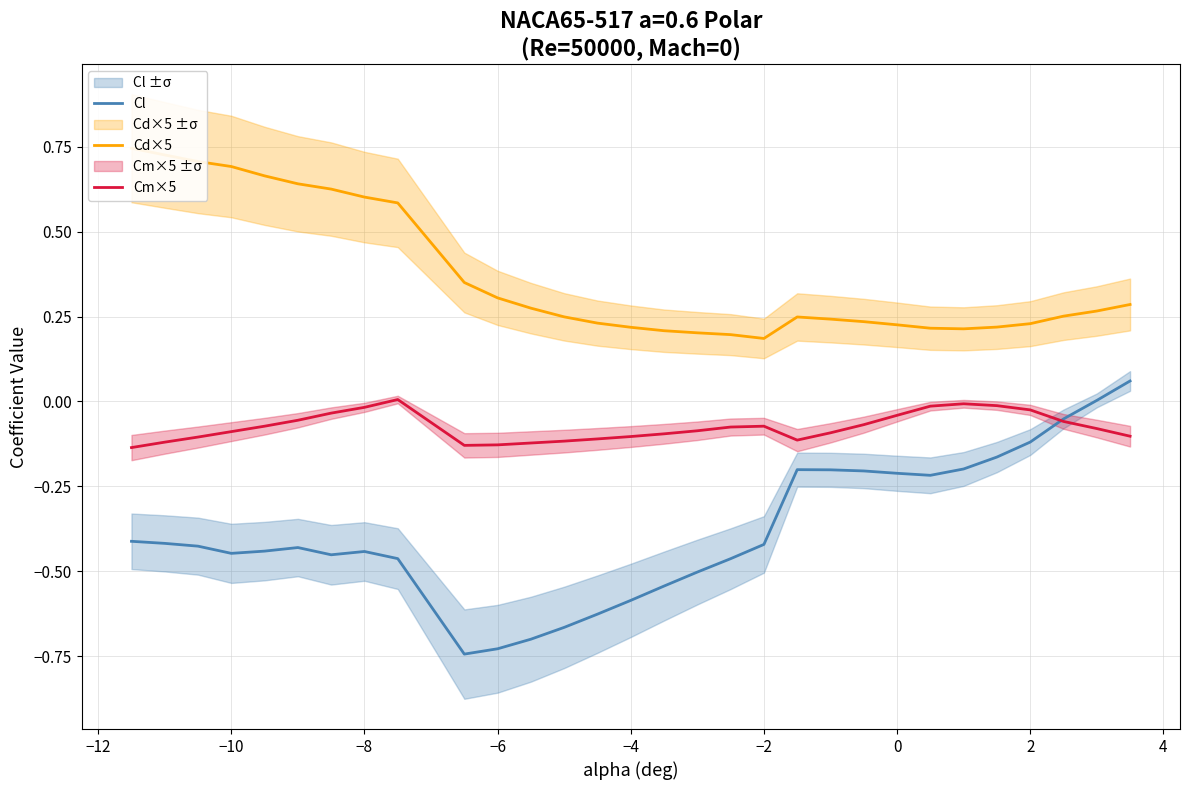

The Cl series shows -0.6 at −4. True or false?

True